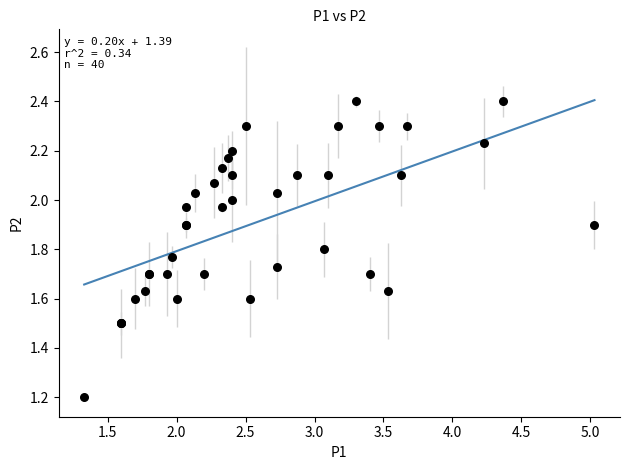

What Y value in the scatter plot is closest to 1?

1.2